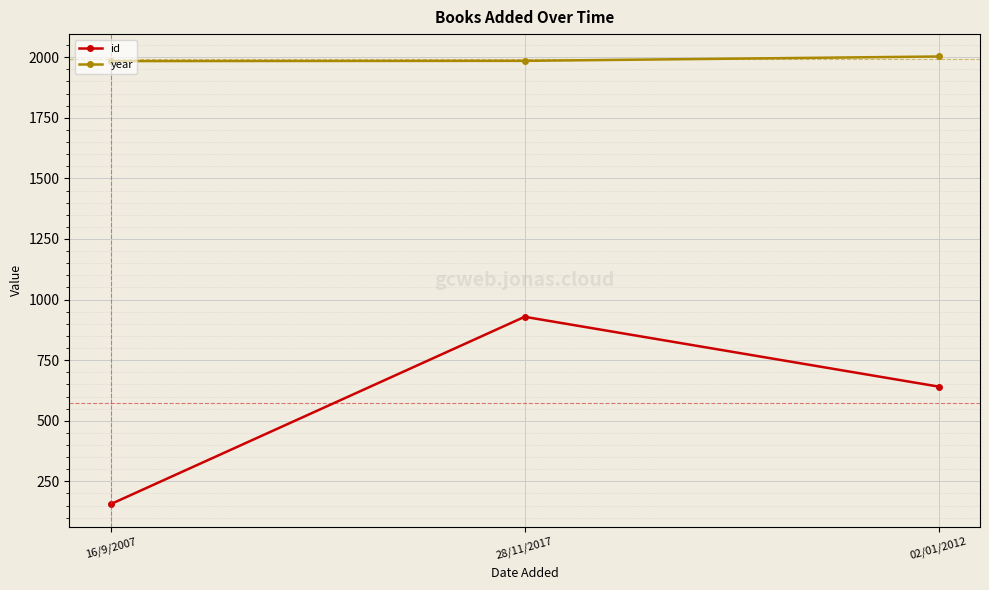

What are all the series names shown in the legend?

id, year